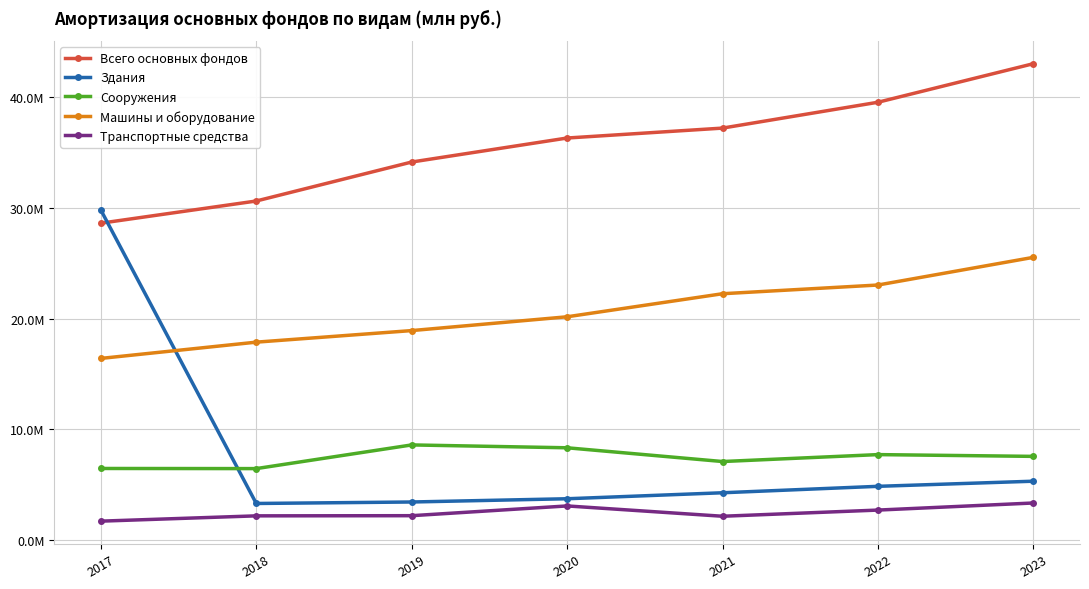

True or false: Сооружения and Машины и оборудование intersect in this chart.

False